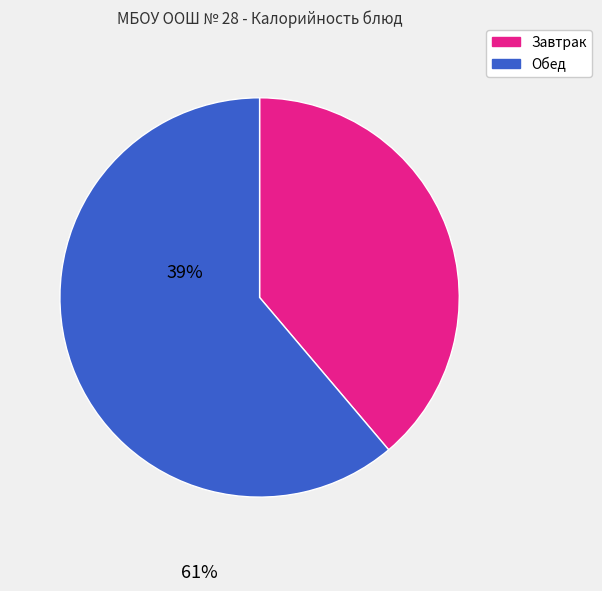

Rank the categories by value from highest to lowest.

Обед, Завтрак